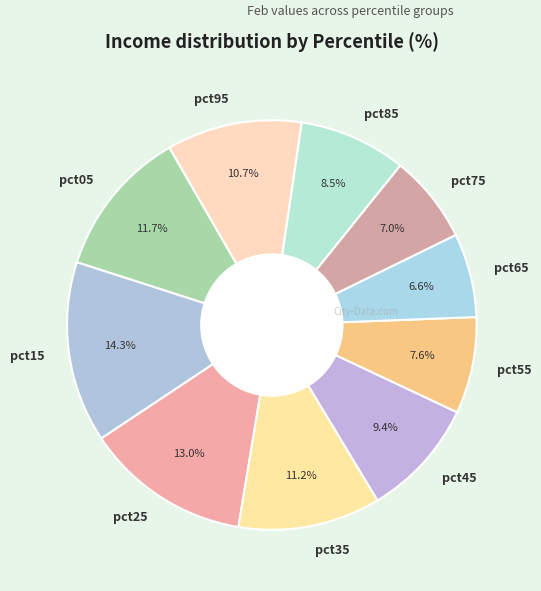

Is there any slice that represents more than half of the pie?

No